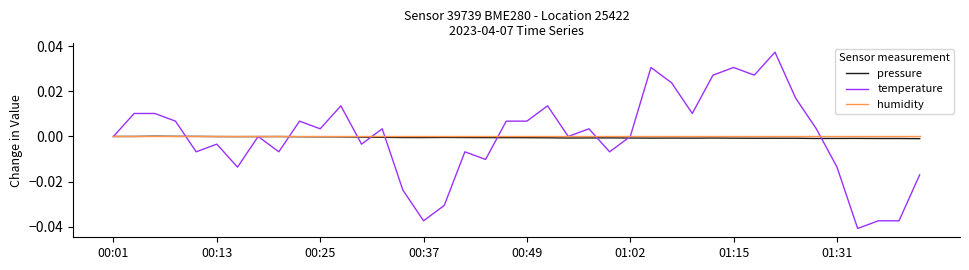

Which series has the widest spread of values?

temperature